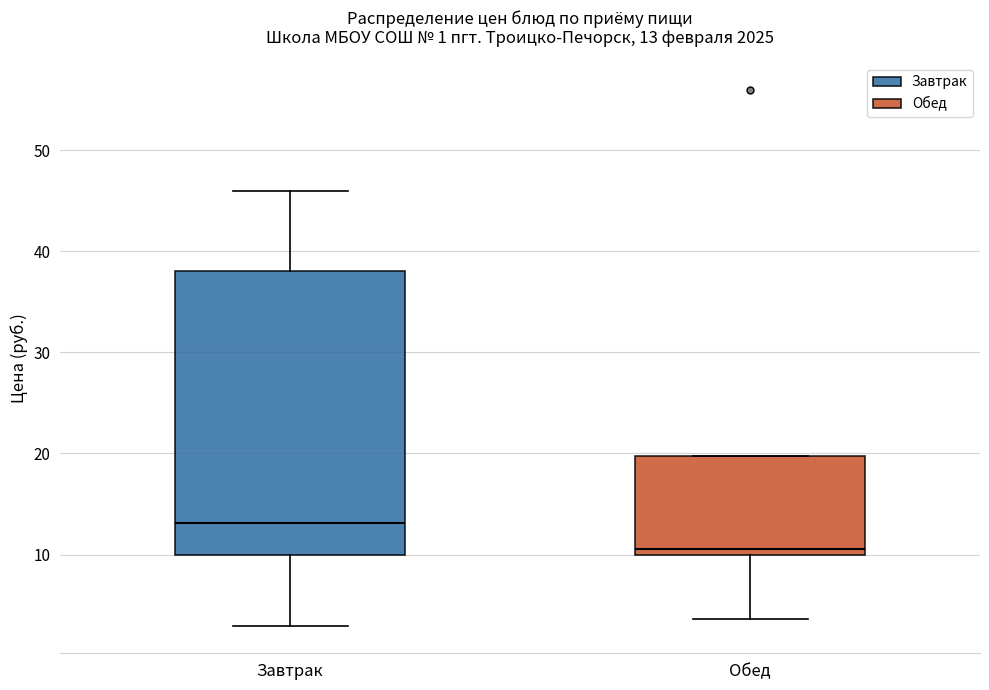

Which box's median line is the lowest?

Обед